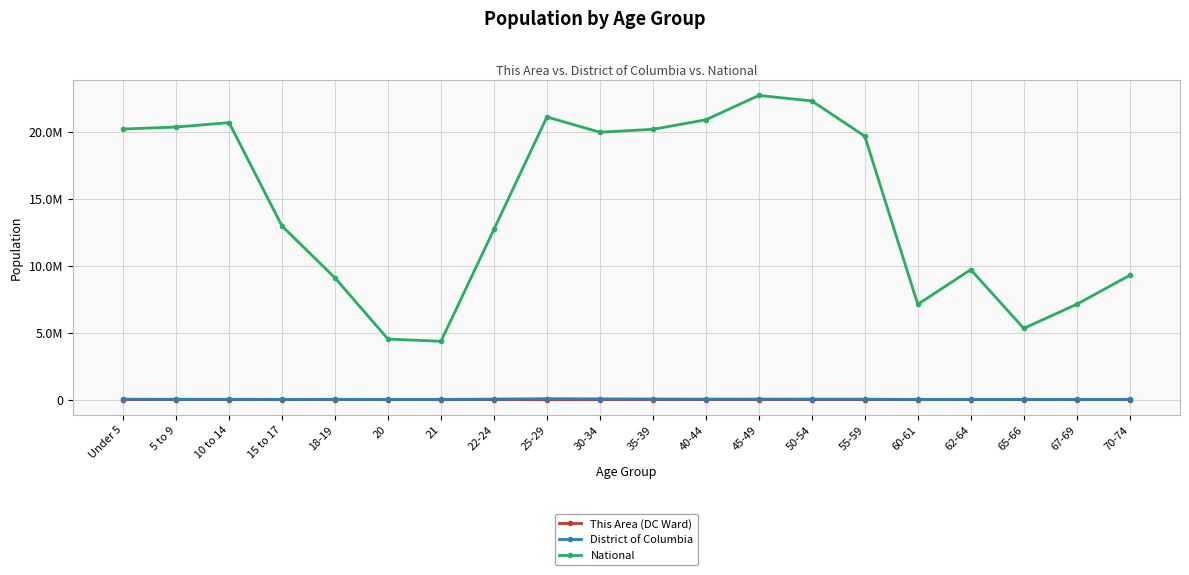

What are all the series names shown in the legend?

This Area (DC Ward), District of Columbia, National